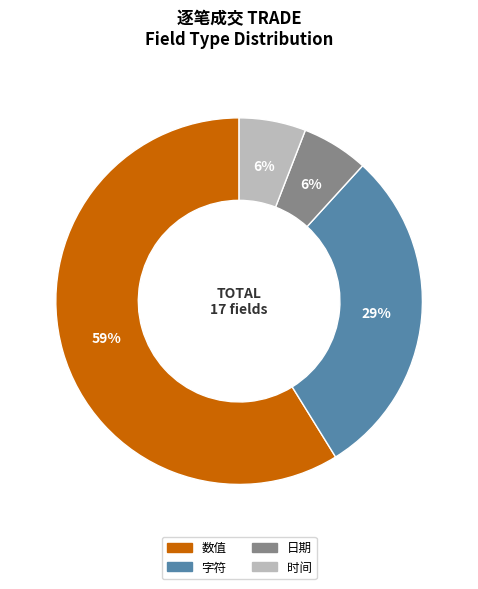

To the nearest percent, what is the difference between the largest and smallest slice percentages?

53%